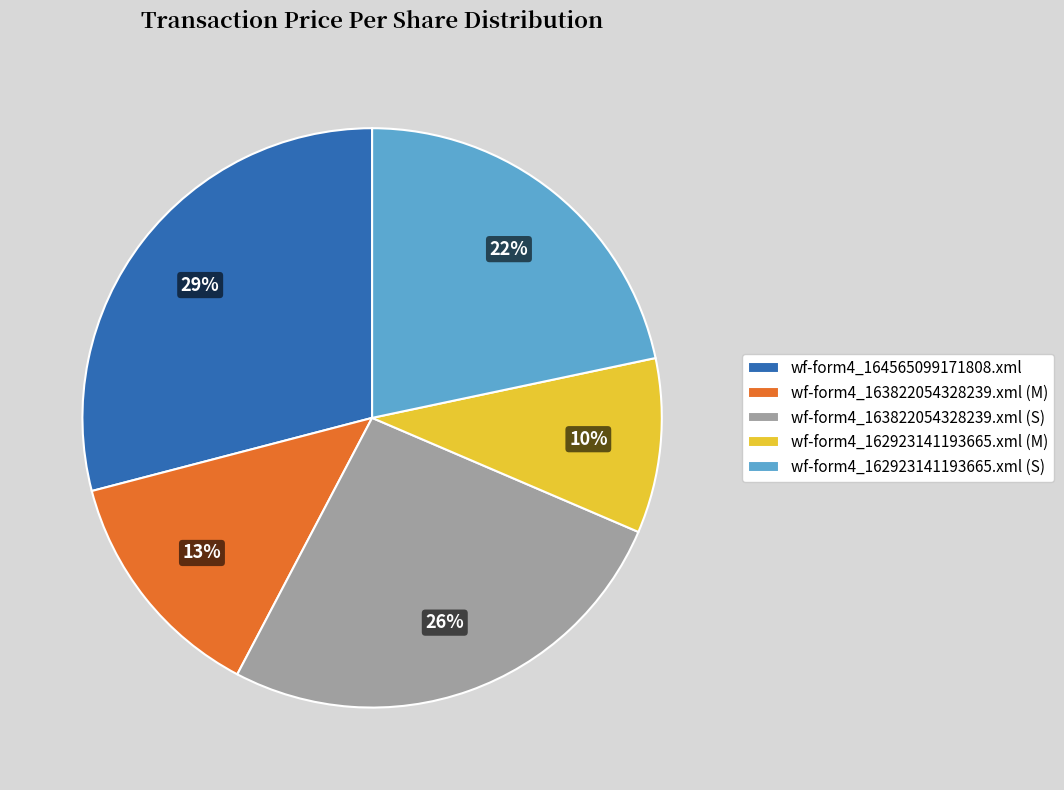

Which has a higher value, wf-form4_164565099171808.xml or wf-form4_163822054328239.xml (M)?

wf-form4_164565099171808.xml